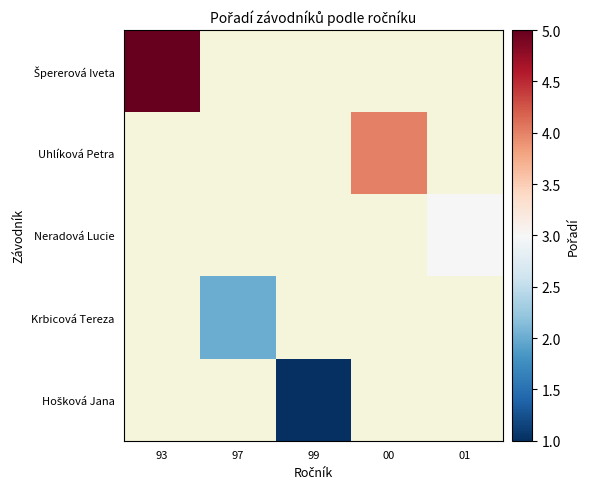

How many series are shown in this chart?

5